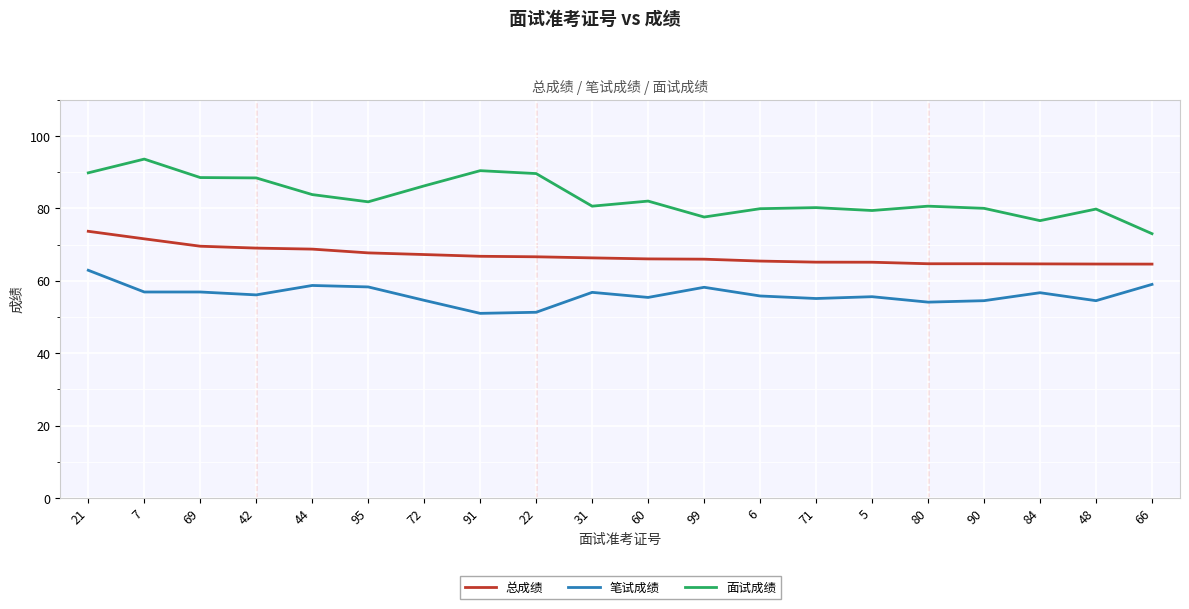

At which category is the sum across all series the highest?

21